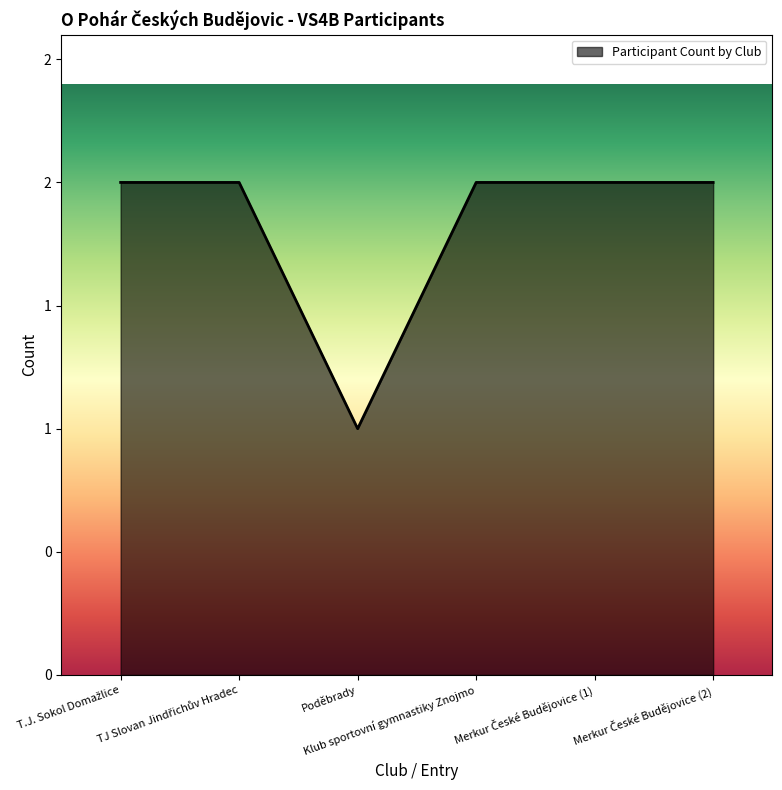

Does the chart have visible grid lines?

No